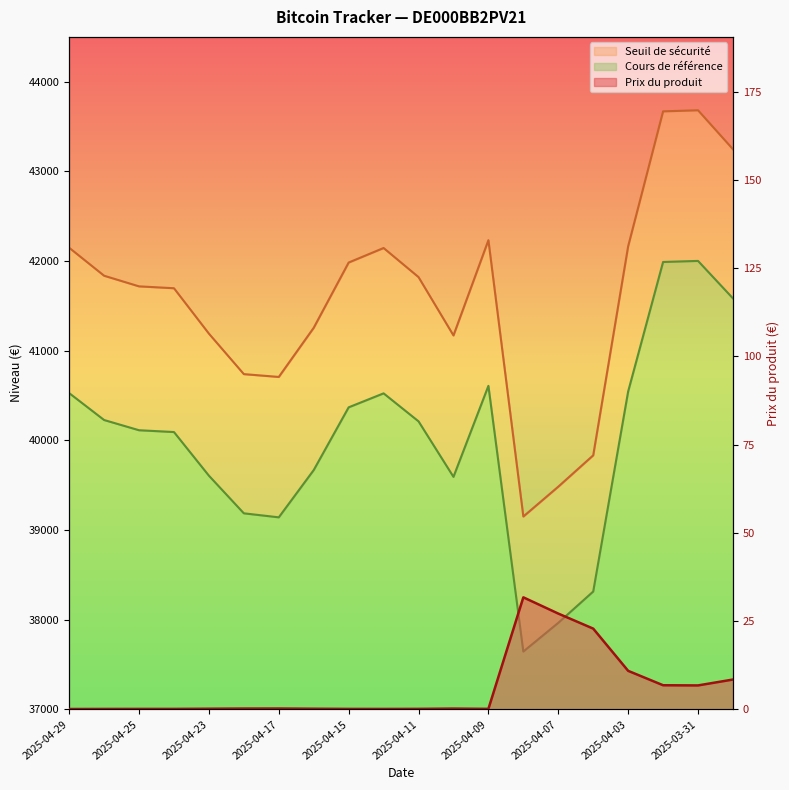

Reading left to right, transcribe all the data shown in this chart.

Prix du produit: 0.1	0.1	0.1	0.1	0.2	0.2	0.3	0.2	0.1	0.1	0.2	0.2	0.2	31.8	27.1	22.9	10.9	6.8	6.8	8.5
Seuil de sécurité: 42148.7	41836.7	41718.0	41697.1	41190.8	40739.3	40707.9	41256.2	41983.7	42145.8	41821.2	41170.7	42232.8	39151.4	39484.2	39833.8	42165.2	43669.6	43681.8	43247.3
Cours de référence: 40527.6	40227.6	40113.5	40093.4	39606.6	39187.0	39142.2	39669.4	40369.0	40524.8	40212.7	39593.7	40608.4	37645.6	37965.6	38314.9	40545.9	41990.0	42001.8	41583.9